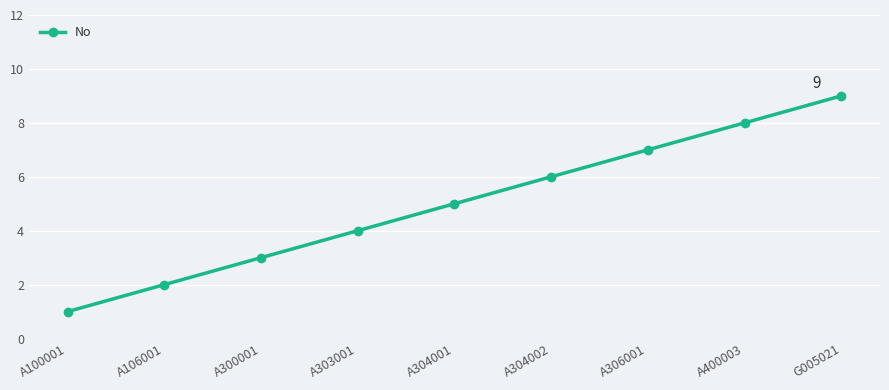

Between G005021 and A304002, which is larger?

G005021